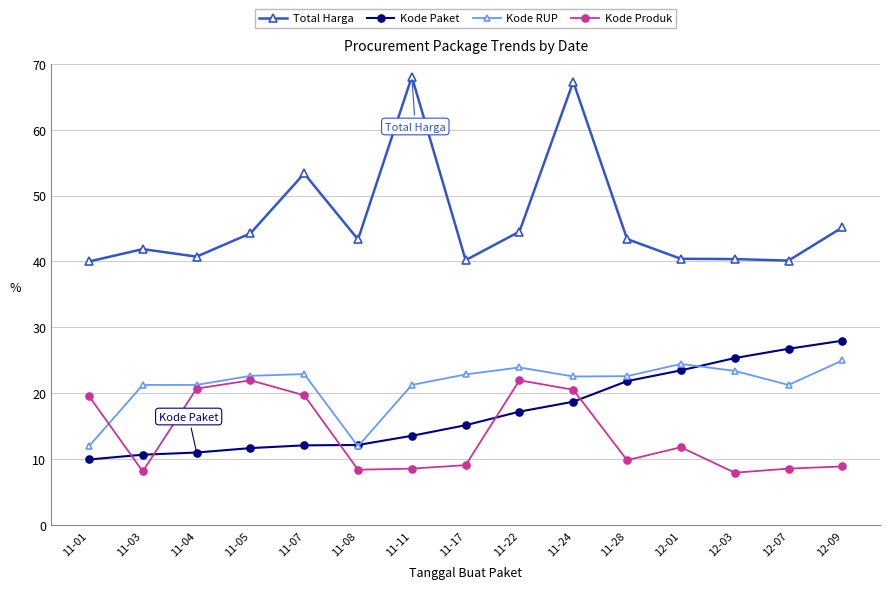

What is the maximum value shown in the chart?

68.0